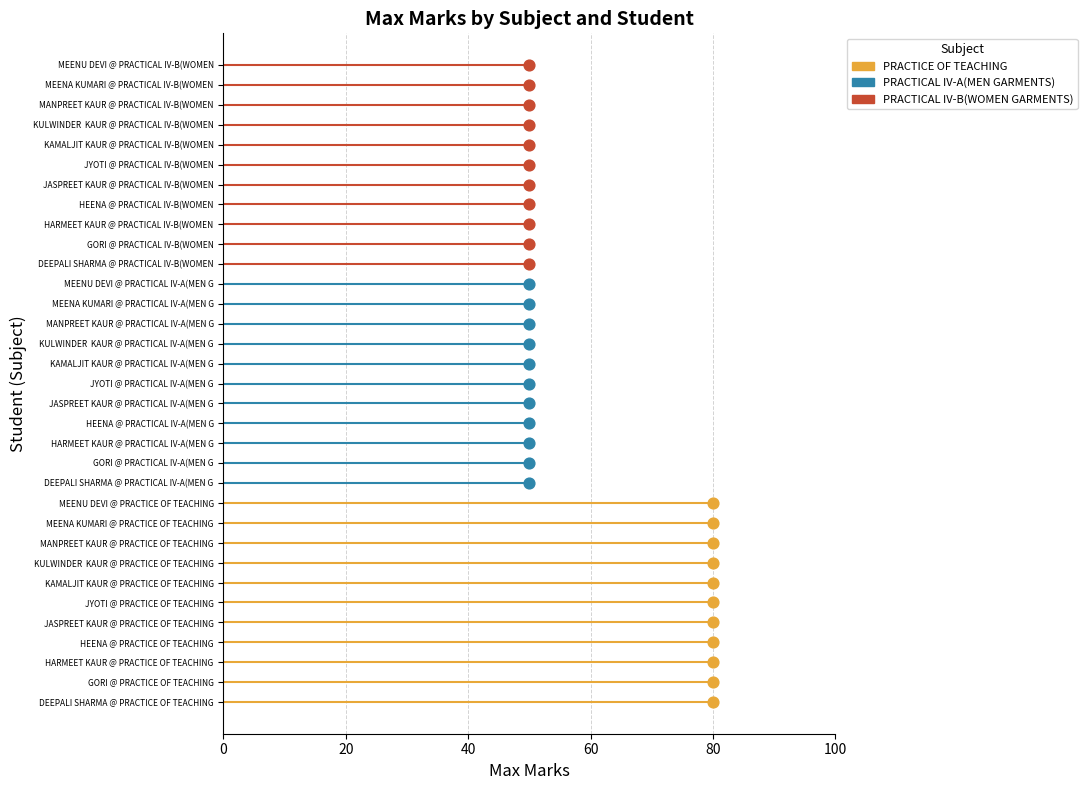

What are all the series names shown in the legend?

PRACTICE OF TEACHING, PRACTICAL IV-A(MEN GARMENTS), PRACTICAL IV-B(WOMEN GARMENTS)